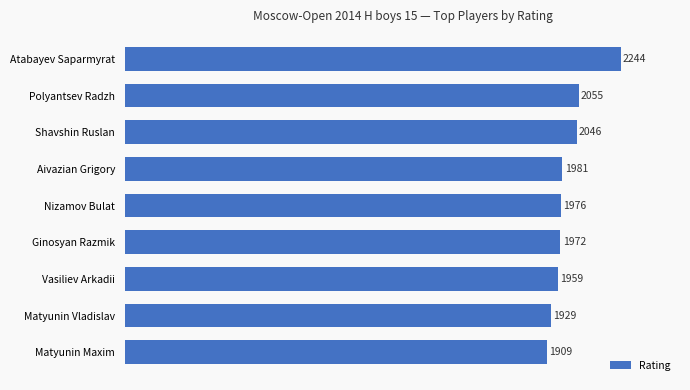

Is it true that the value at Matyunin Vladislav is 1929?

True